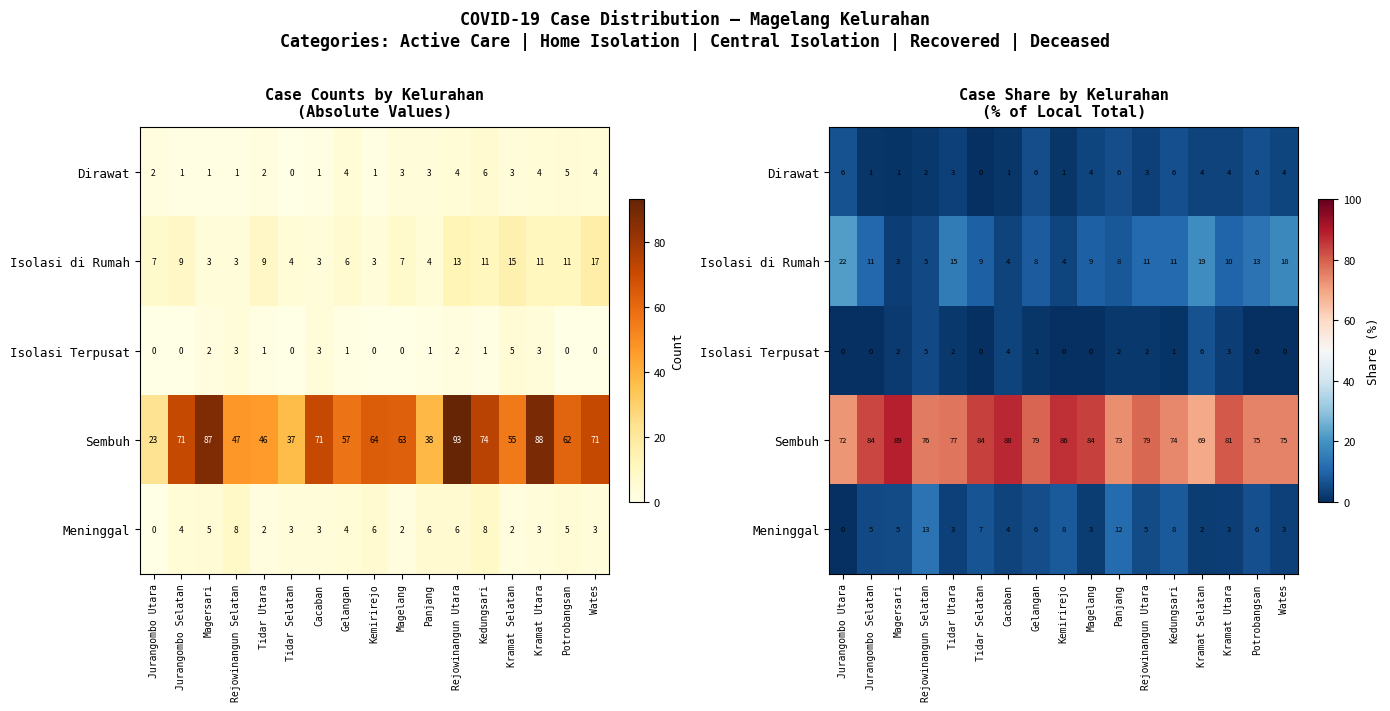

What is the difference between the maximum and second lowest values in the Sembuh series?

16.9